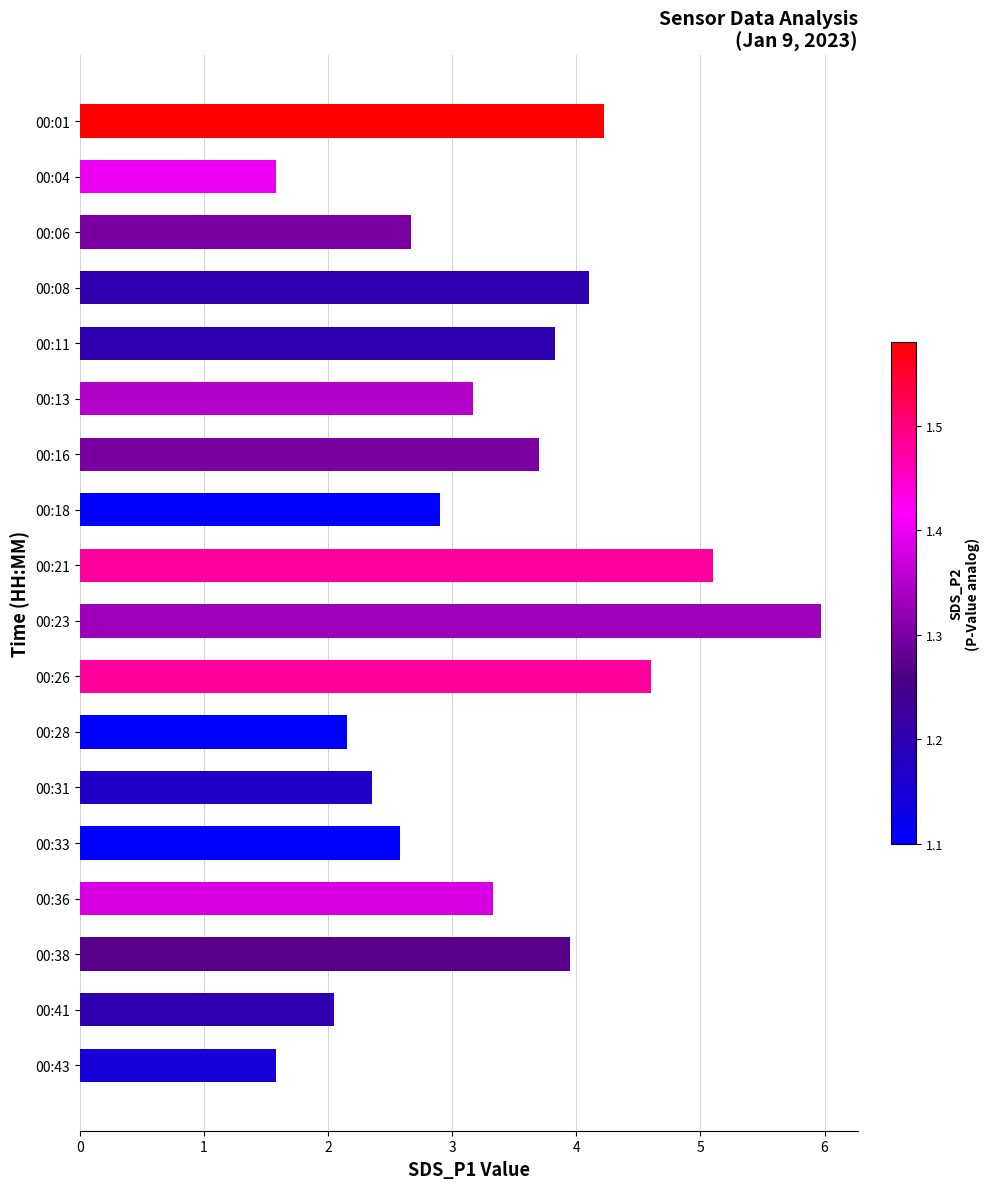

What is the greatest value displayed?

6.0